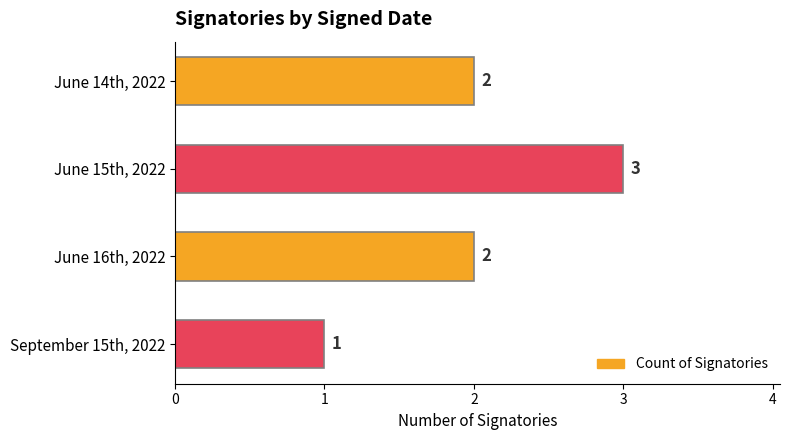

What is the greatest value displayed?

3